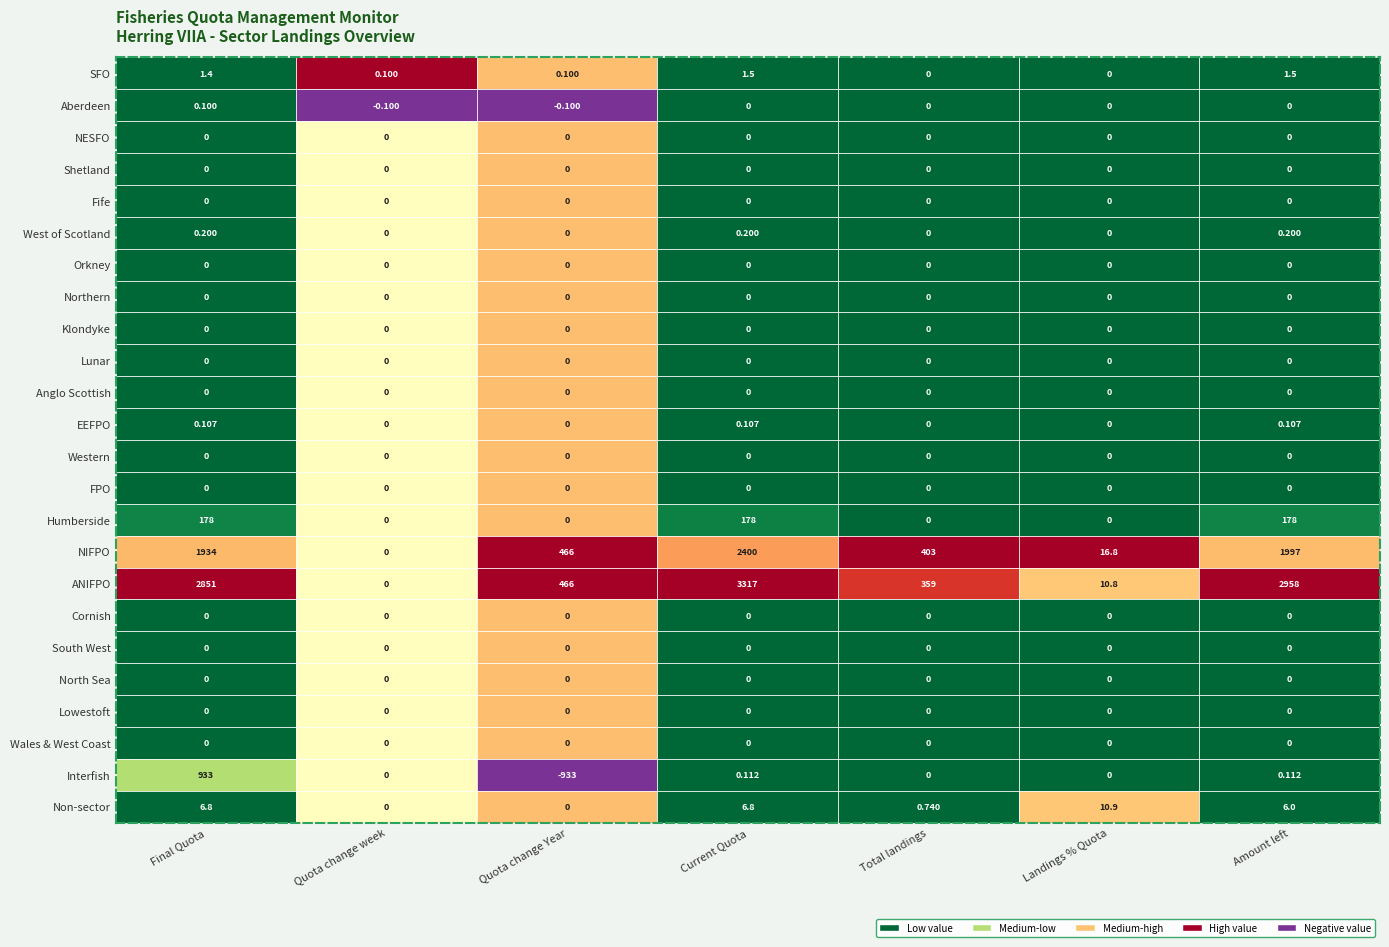

Reading left to right, what are all the values shown in this chart?

SFO: SFO=1.4	Aberdeen=0.1	NESFO=0.1	Shetland=1.5	Fife=0.0	West of Scotland=0.0	Orkney=1.5
Aberdeen: SFO=0.1	Aberdeen=-0.1	NESFO=-0.1	Shetland=0.0	Fife=0.0	West of Scotland=0.0	Orkney=0.0
NESFO: SFO=0.0	Aberdeen=0.0	NESFO=0.0	Shetland=0.0	Fife=0.0	West of Scotland=0.0	Orkney=0.0
Shetland: SFO=0.0	Aberdeen=0.0	NESFO=0.0	Shetland=0.0	Fife=0.0	West of Scotland=0.0	Orkney=0.0
Fife: SFO=0.0	Aberdeen=0.0	NESFO=0.0	Shetland=0.0	Fife=0.0	West of Scotland=0.0	Orkney=0.0
West of Scotland: SFO=0.2	Aberdeen=0.0	NESFO=0.0	Shetland=0.2	Fife=0.0	West of Scotland=0.0	Orkney=0.2
Orkney: SFO=0.0	Aberdeen=0.0	NESFO=0.0	Shetland=0.0	Fife=0.0	West of Scotland=0.0	Orkney=0.0
Northern: SFO=0.0	Aberdeen=0.0	NESFO=0.0	Shetland=0.0	Fife=0.0	West of Scotland=0.0	Orkney=0.0
Klondyke: SFO=0.0	Aberdeen=0.0	NESFO=0.0	Shetland=0.0	Fife=0.0	West of Scotland=0.0	Orkney=0.0
Lunar: SFO=0.0	Aberdeen=0.0	NESFO=0.0	Shetland=0.0	Fife=0.0	West of Scotland=0.0	Orkney=0.0
Anglo Scottish: SFO=0.0	Aberdeen=0.0	NESFO=0.0	Shetland=0.0	Fife=0.0	West of Scotland=0.0	Orkney=0.0
EEFPO: SFO=0.1	Aberdeen=0.0	NESFO=0.0	Shetland=0.1	Fife=0.0	West of Scotland=0.0	Orkney=0.1
Western: SFO=0.0	Aberdeen=0.0	NESFO=0.0	Shetland=0.0	Fife=0.0	West of Scotland=0.0	Orkney=0.0
FPO: SFO=0.0	Aberdeen=0.0	NESFO=0.0	Shetland=0.0	Fife=0.0	West of Scotland=0.0	Orkney=0.0
Humberside: SFO=178.0	Aberdeen=0.0	NESFO=0.0	Shetland=178.0	Fife=0.0	West of Scotland=0.0	Orkney=178.0
NIFPO: SFO=1933.7	Aberdeen=0.0	NESFO=466.5	Shetland=2400.2	Fife=403.4	West of Scotland=16.8	Orkney=1996.8
ANIFPO: SFO=2850.8	Aberdeen=0.0	NESFO=466.5	Shetland=3317.3	Fife=359.4	West of Scotland=10.8	Orkney=2957.9
Cornish: SFO=0.0	Aberdeen=0.0	NESFO=0.0	Shetland=0.0	Fife=0.0	West of Scotland=0.0	Orkney=0.0
South West: SFO=0.0	Aberdeen=0.0	NESFO=0.0	Shetland=0.0	Fife=0.0	West of Scotland=0.0	Orkney=0.0
North Sea: SFO=0.0	Aberdeen=0.0	NESFO=0.0	Shetland=0.0	Fife=0.0	West of Scotland=0.0	Orkney=0.0
Lowestoft: SFO=0.0	Aberdeen=0.0	NESFO=0.0	Shetland=0.0	Fife=0.0	West of Scotland=0.0	Orkney=0.0
Wales & West Coast: SFO=0.0	Aberdeen=0.0	NESFO=0.0	Shetland=0.0	Fife=0.0	West of Scotland=0.0	Orkney=0.0
Interfish: SFO=933.1	Aberdeen=0.0	NESFO=-933.0	Shetland=0.1	Fife=0.0	West of Scotland=0.0	Orkney=0.1
Non-sector: SFO=6.8	Aberdeen=0.0	NESFO=0.0	Shetland=6.8	Fife=0.7	West of Scotland=10.9	Orkney=6.0